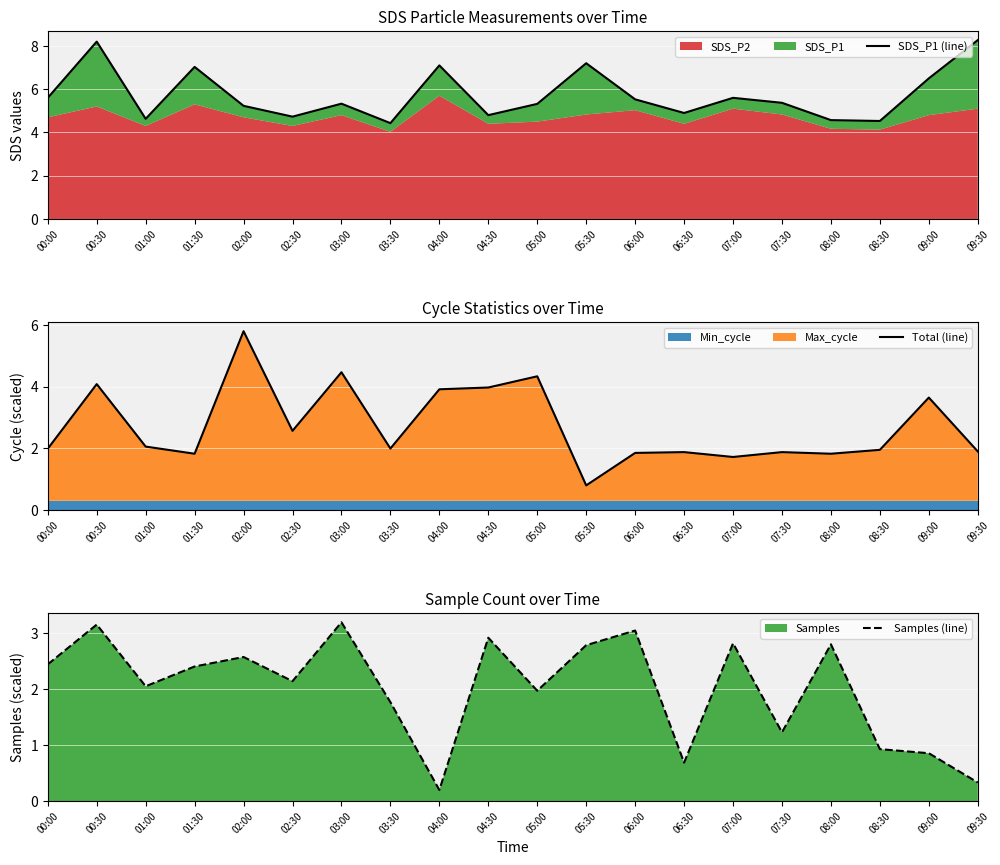

How many data points in SDS_P1 (line) are less than 5?

7